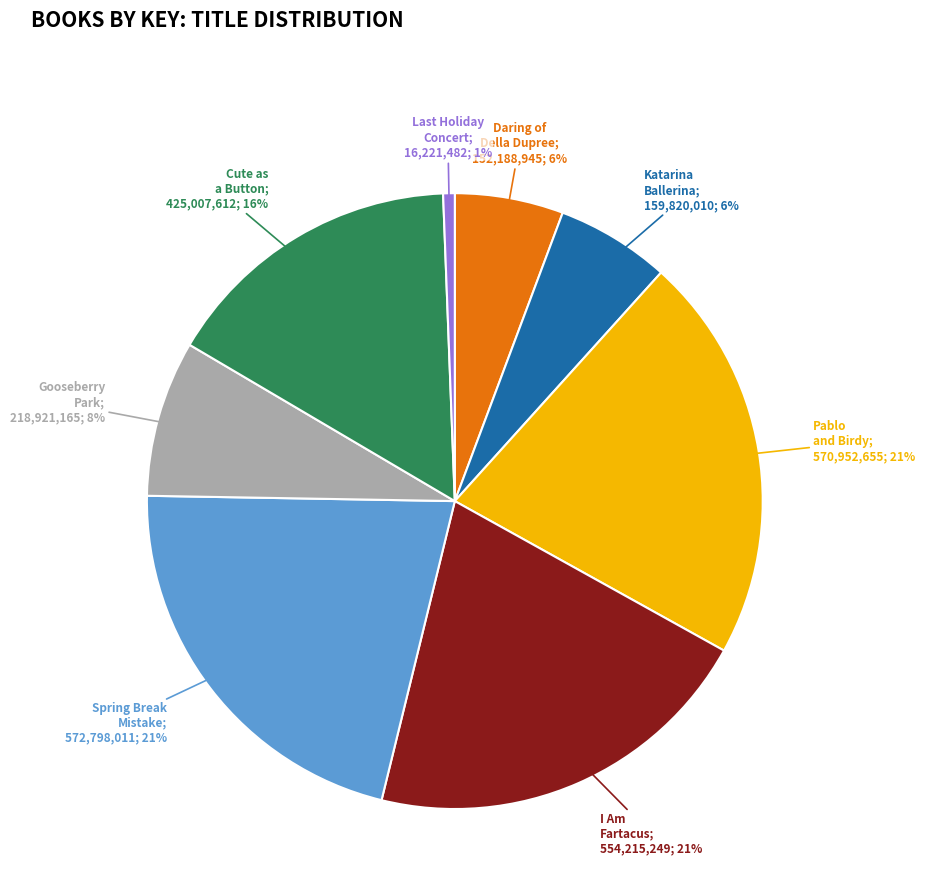

To the nearest percent, what is the average slice percentage?

12%